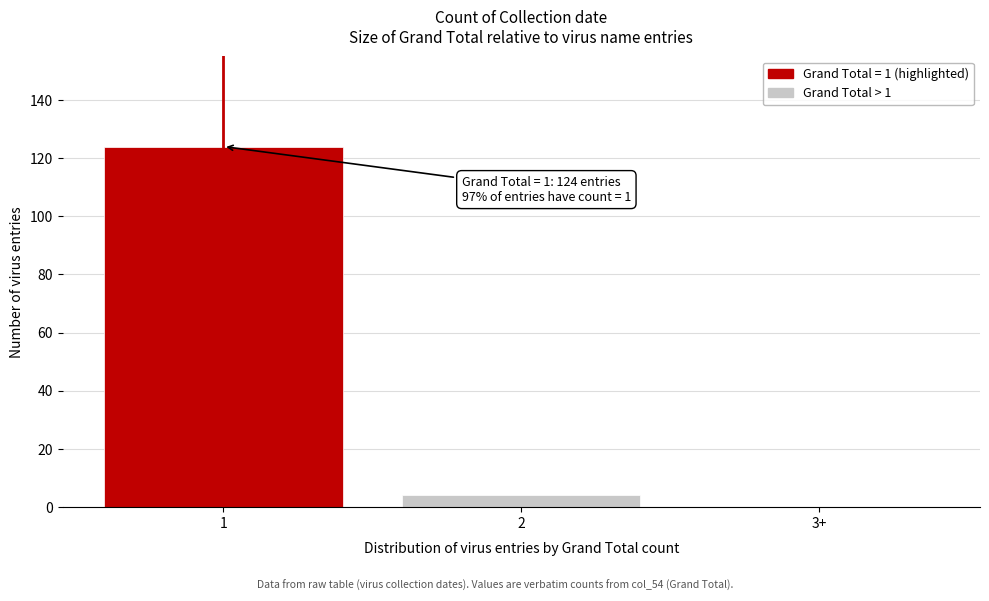

Reading left to right, extract all data points from this chart.

1=124	2=4	3+=0